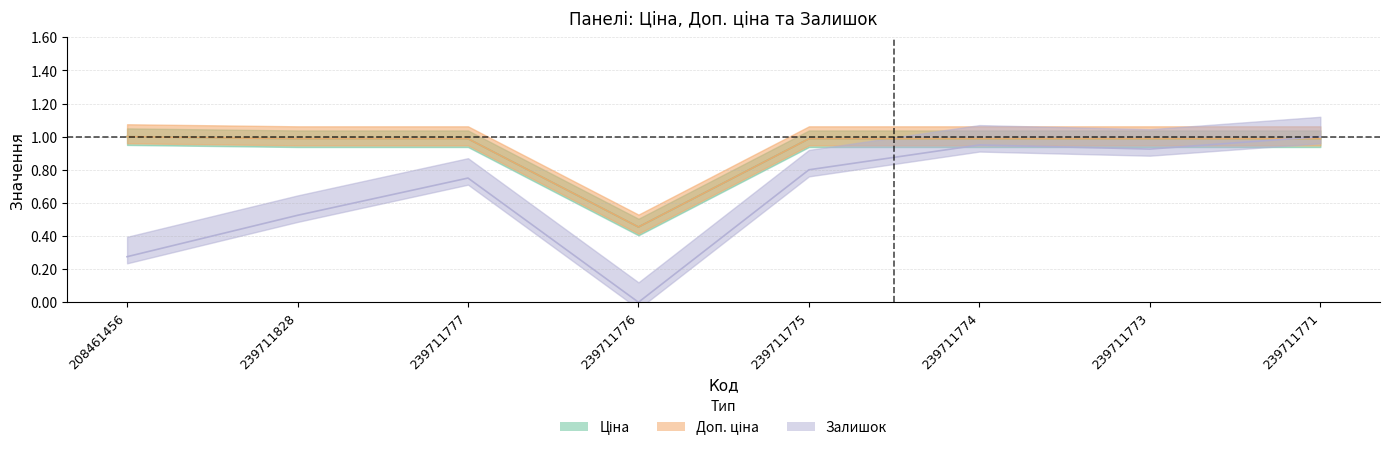

True or false: Доп. ціна and Залишок intersect in this chart.

True